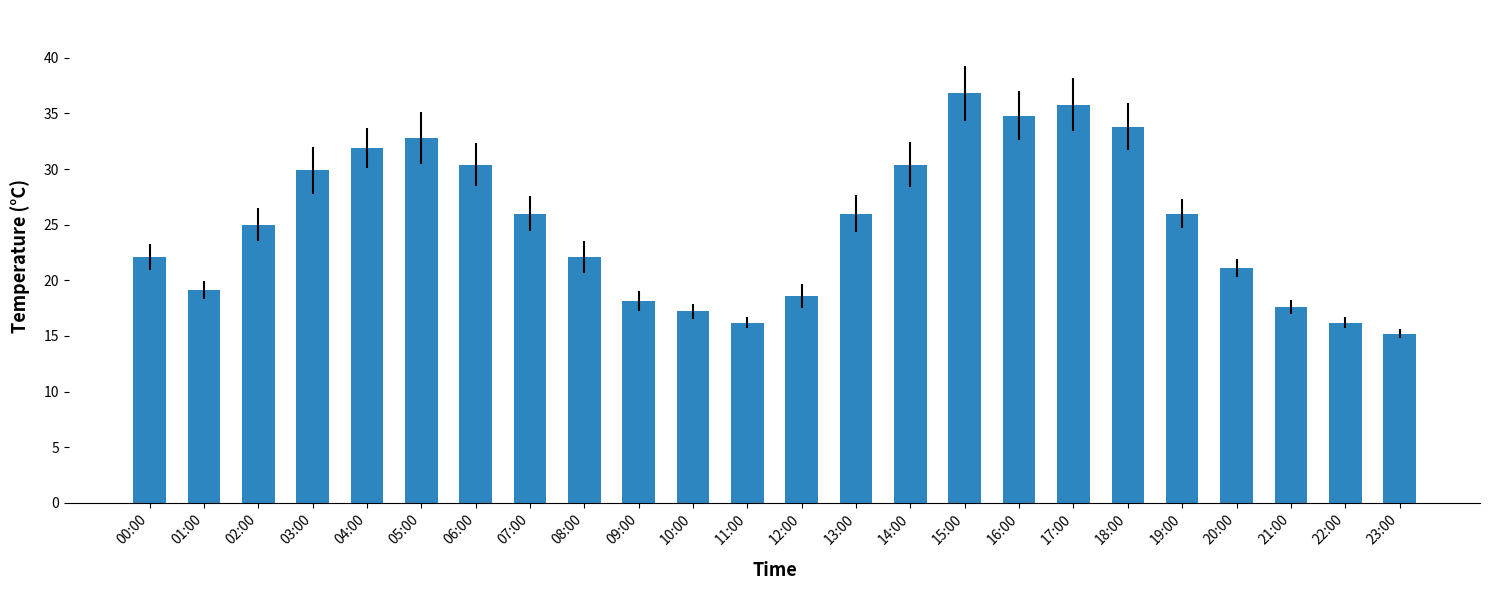

What is the value of the 21st bar from the left?

21.1